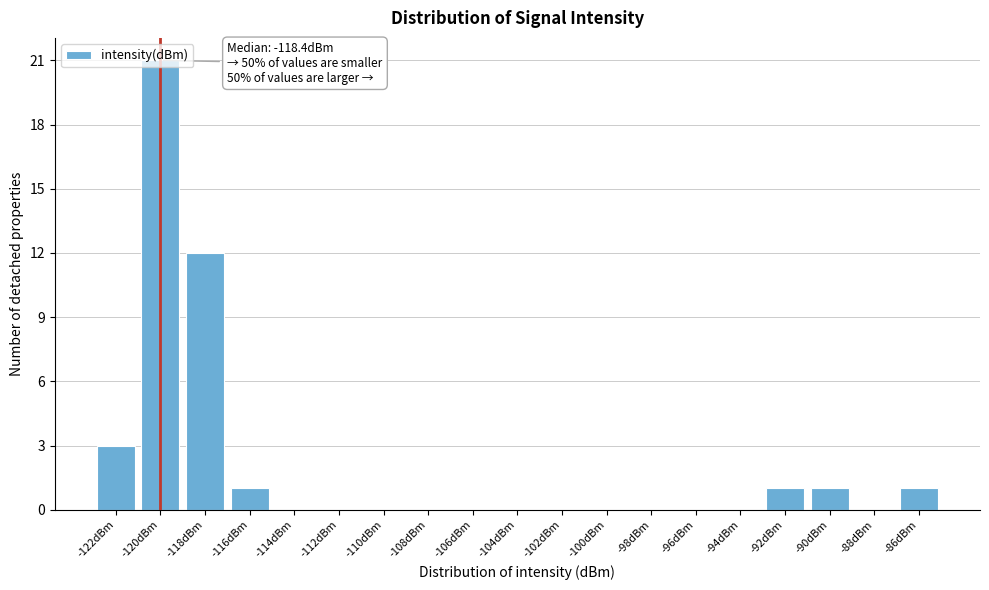

Where is the data nearest to the value 10?

-118dBm